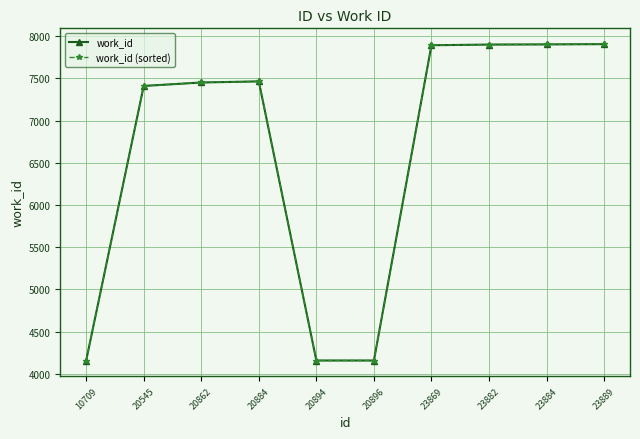

What are all the series names shown in the legend?

work_id, work_id (sorted)